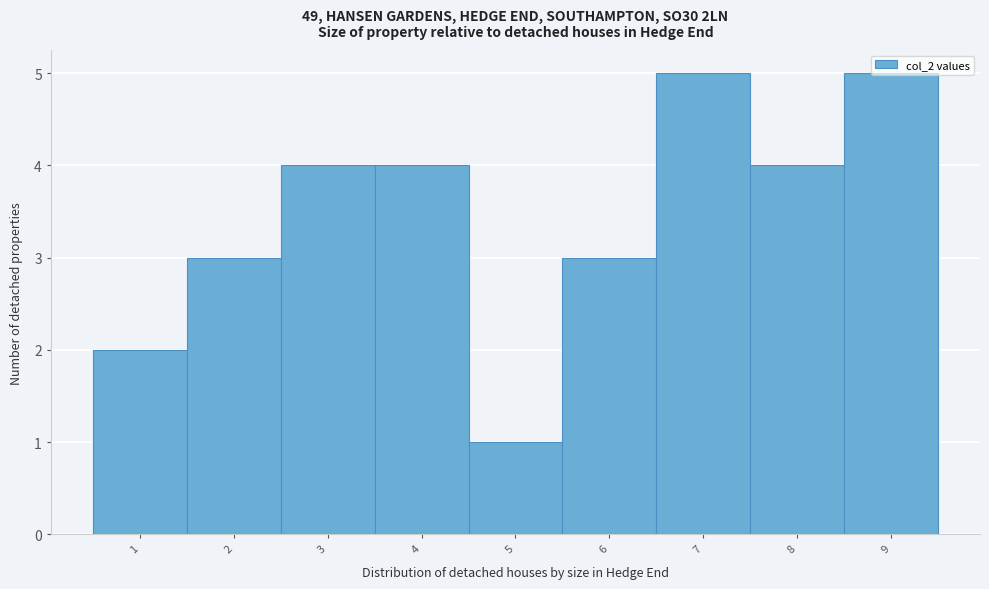

How tall is the bar that spans 7.5 to 8.5 on the x-axis? The values are not printed on the chart, so give them approximately, as read against the axis.

4